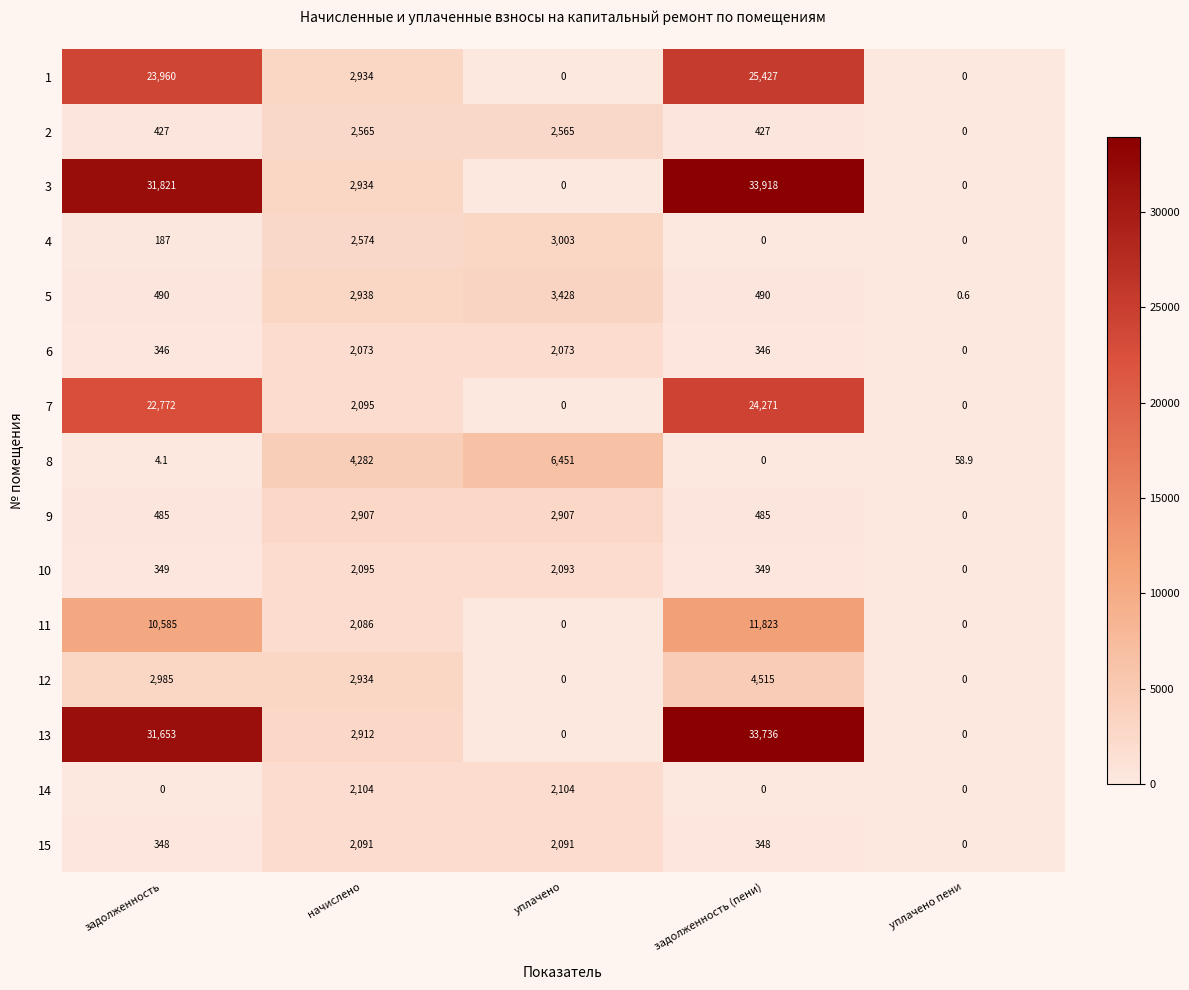

Count the number of categories in the chart.

5